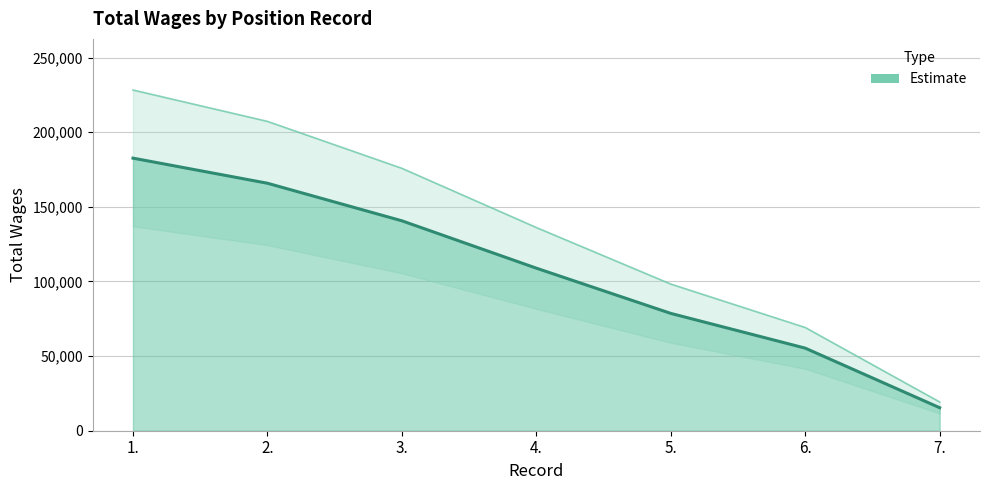

At which category does the chart reach its minimum across all series?

7.